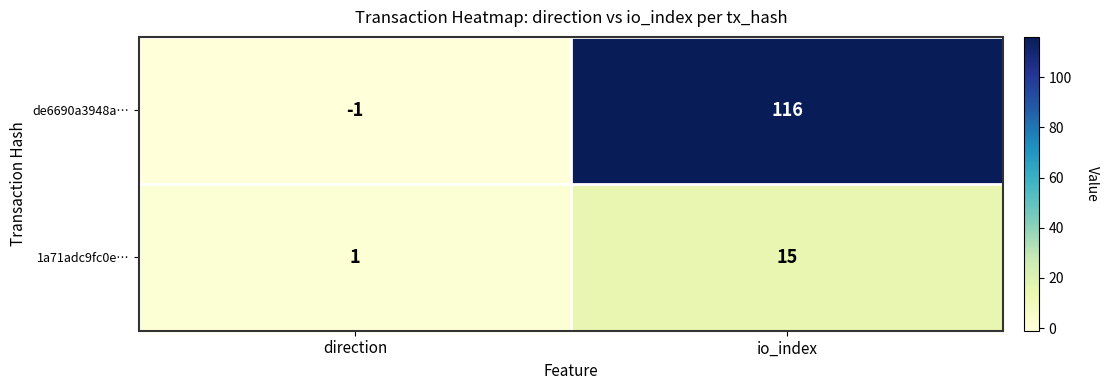

What is the greatest value displayed?

116